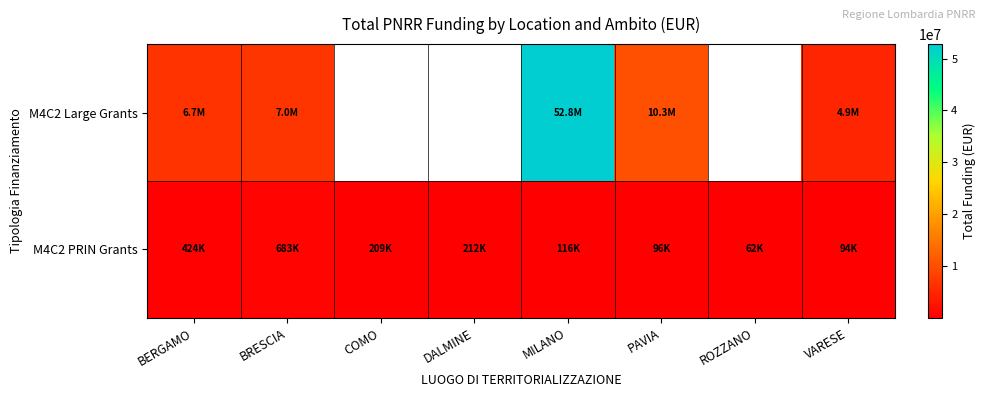

Between COMO and DALMINE, which is larger?

DALMINE